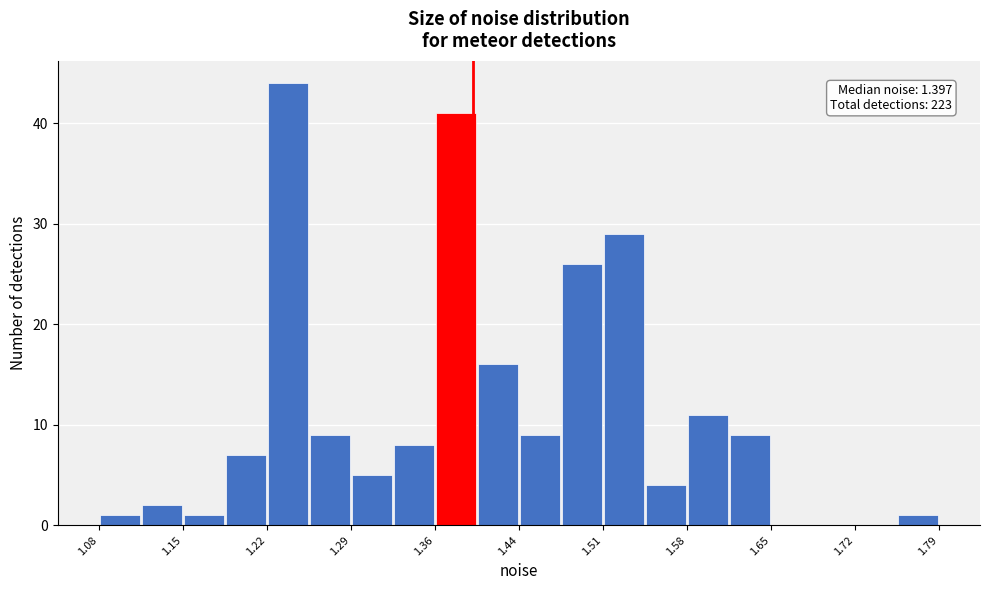

Around what value on the x-axis is the tallest bar? Give the approximate position of its centre, as read against the axis.

1.24